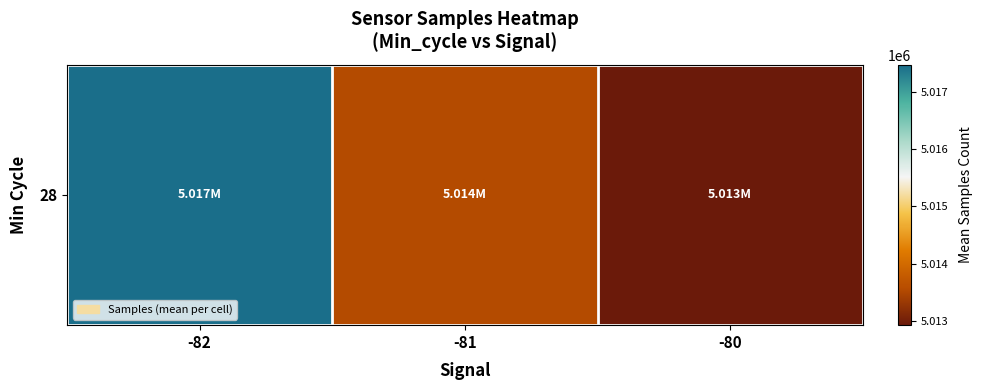

Where does the data first go above 5013547?

-82